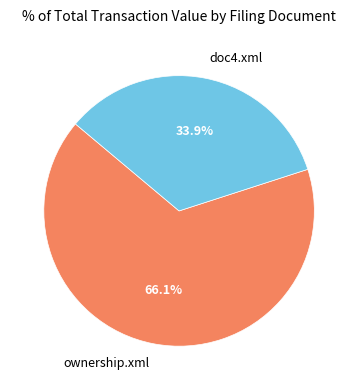

Rank the categories by value from highest to lowest.

ownership.xml, doc4.xml